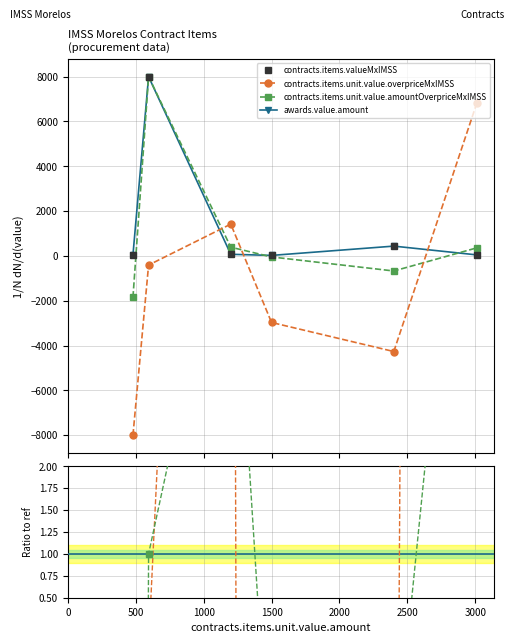

Is the value of amountOverprice ratio at 1000 greater than the value of contracts.items.valueMxIMSS at 2000?

No